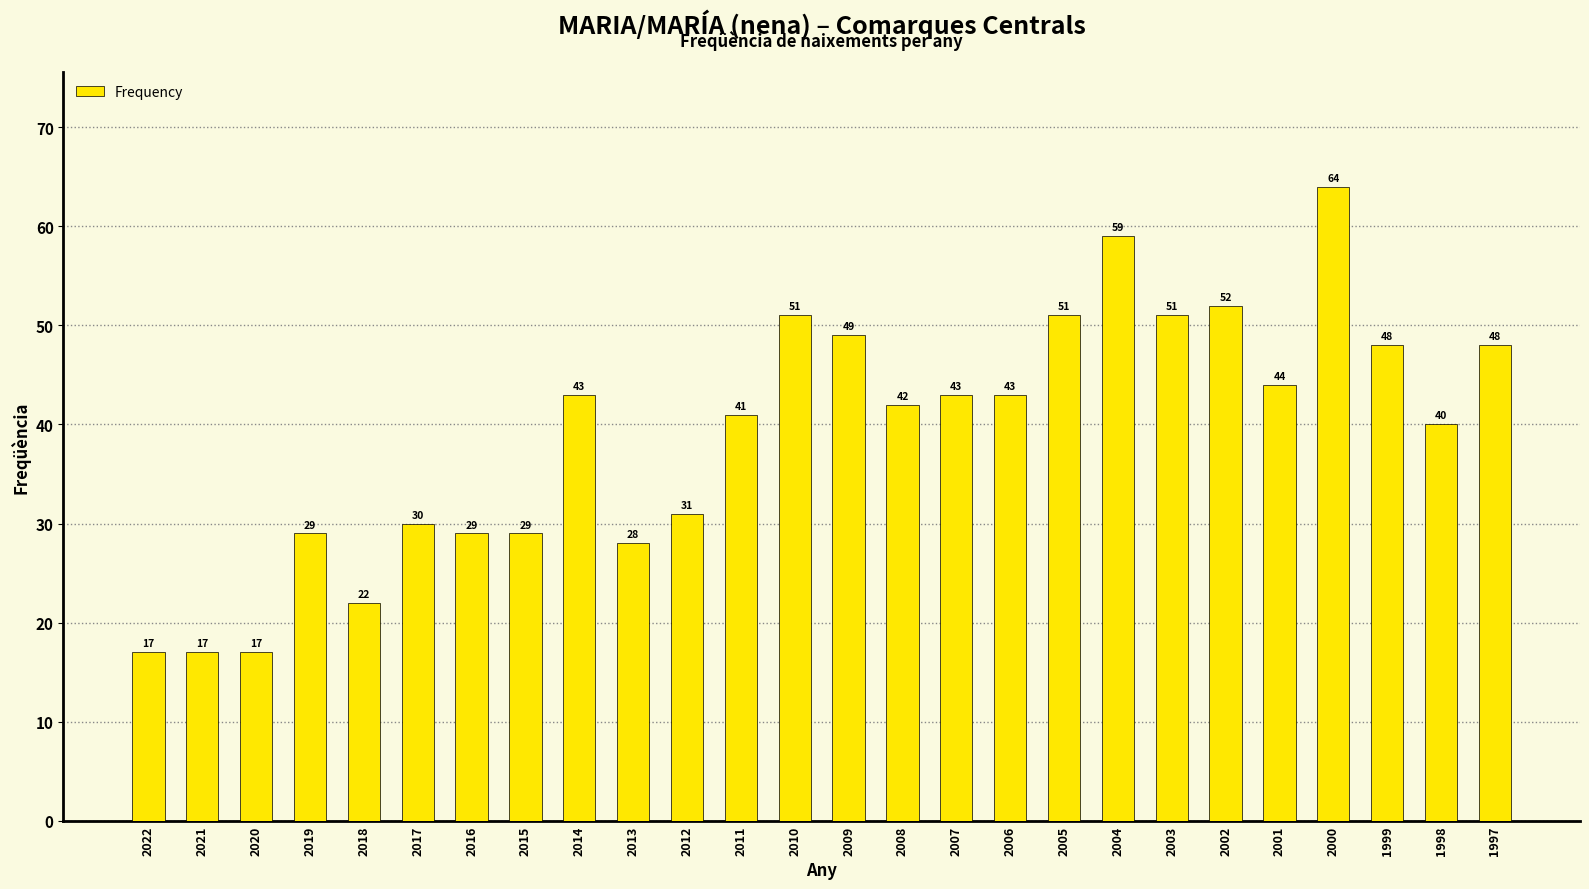

The chart shows a value of 13 at 2010. True or false?

False